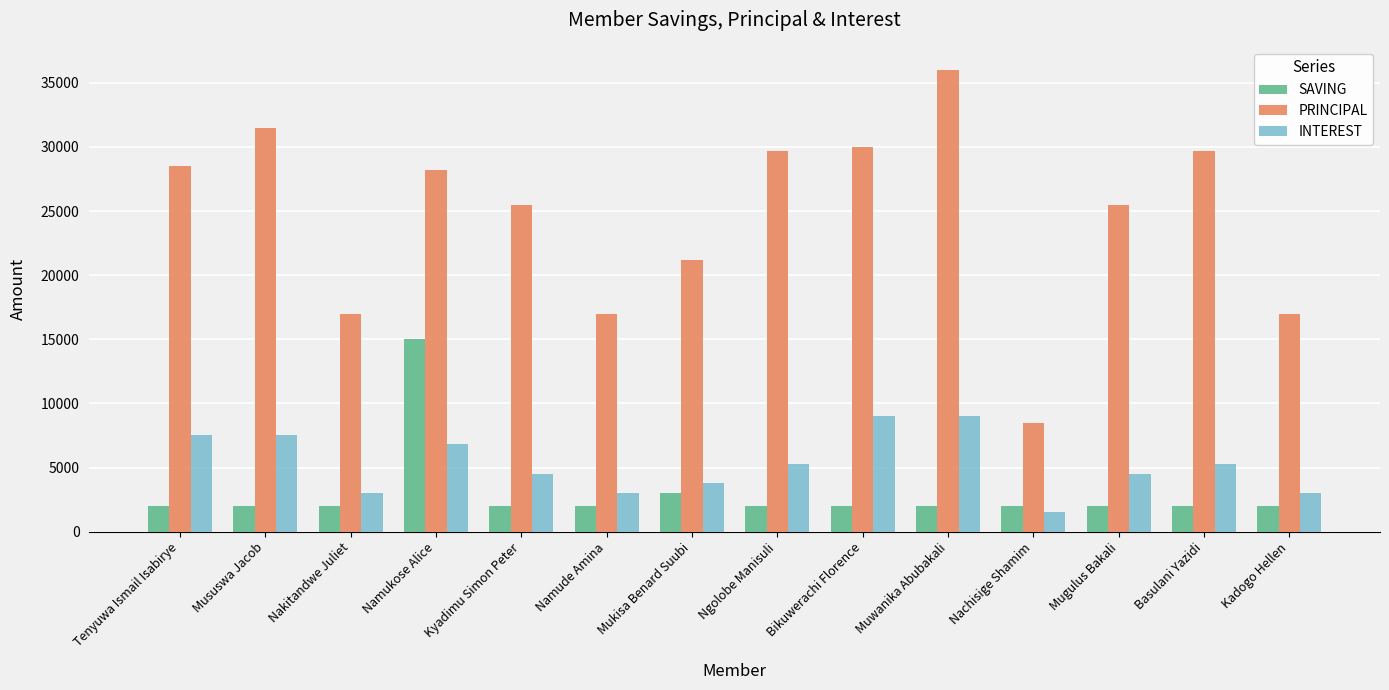

Where does the INTEREST series first go above 5300?

Tenyuwa Ismail Isabirye